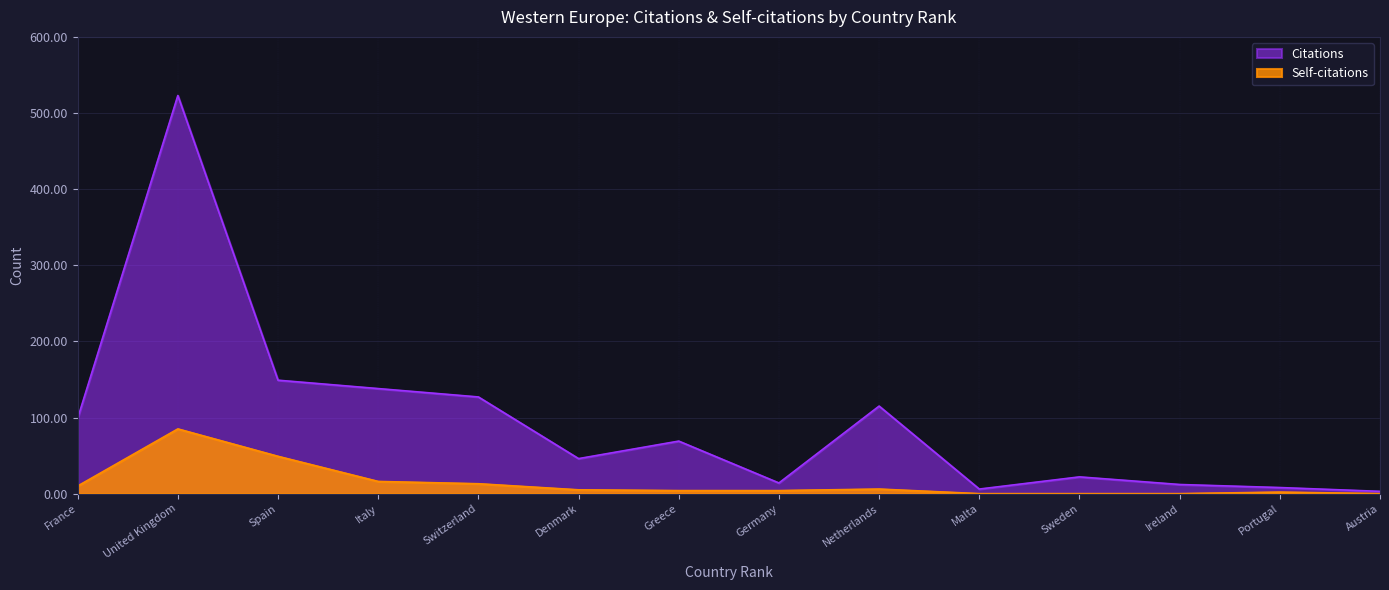

What is the spread (max minus min) of values at Italy?

122